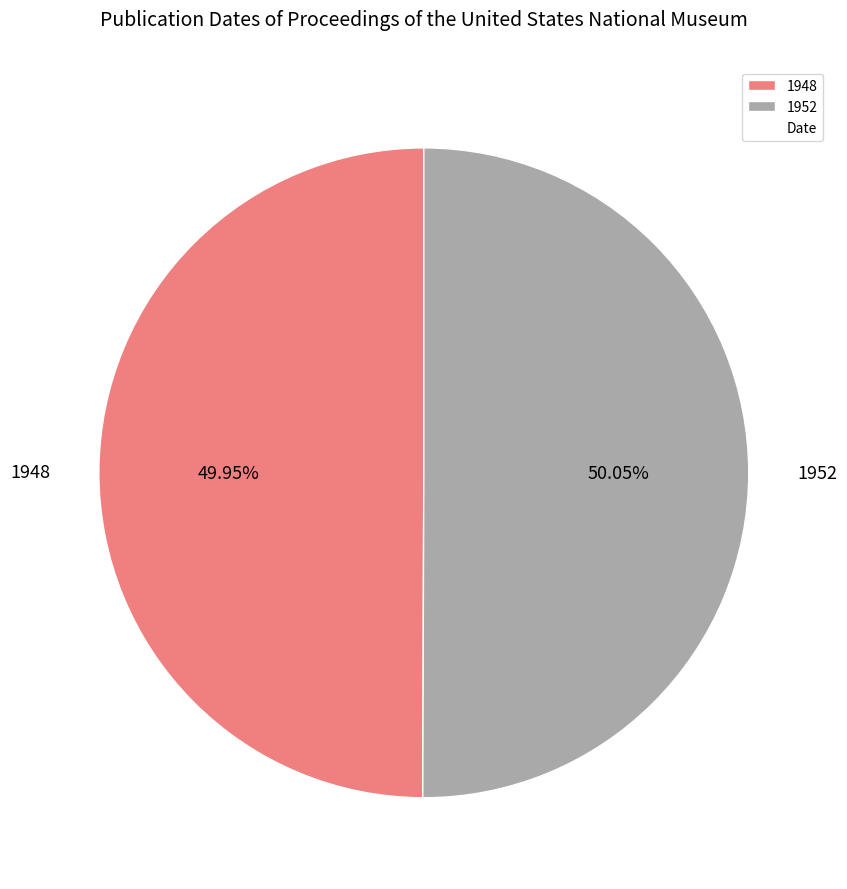

Is there any slice that represents more than half of the pie?

Yes